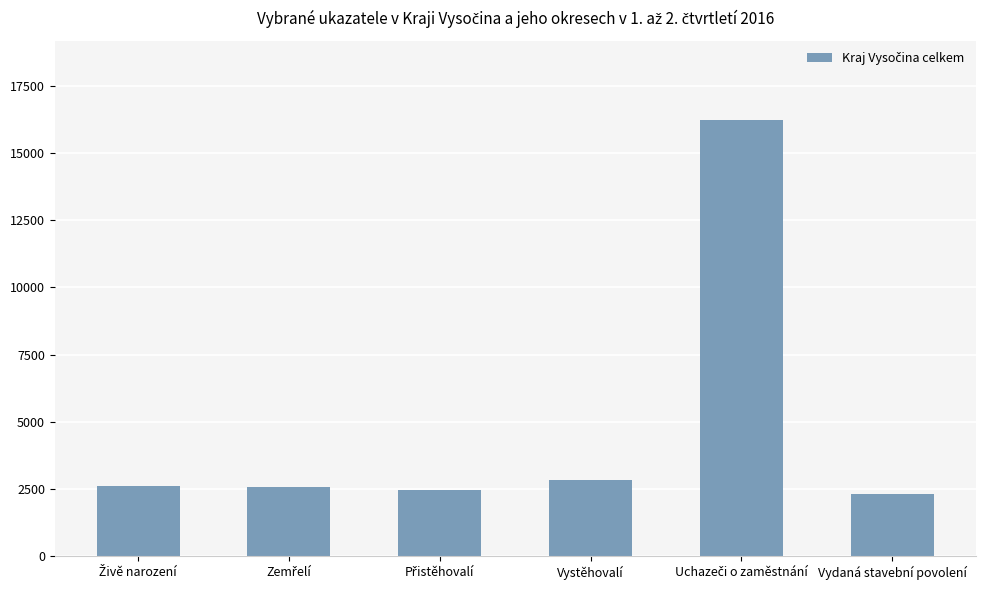

Which has a higher value, Vystěhovalí or Vydaná stavební povolení?

Vystěhovalí